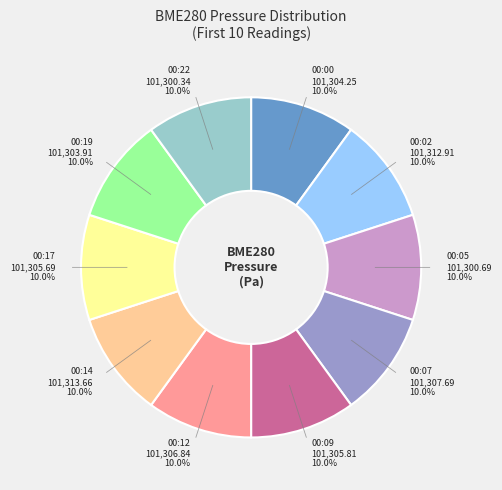

Is there any slice that represents more than half of the pie?

No